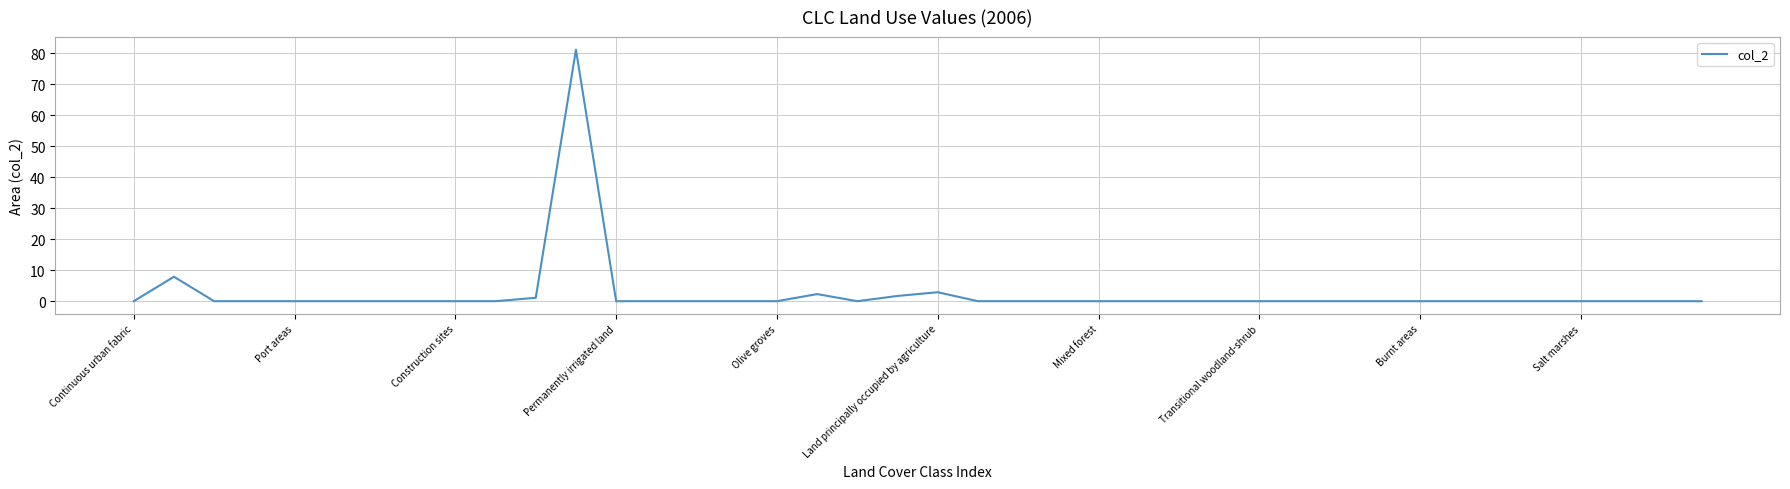

What is the maximum value shown in the chart?

81.2